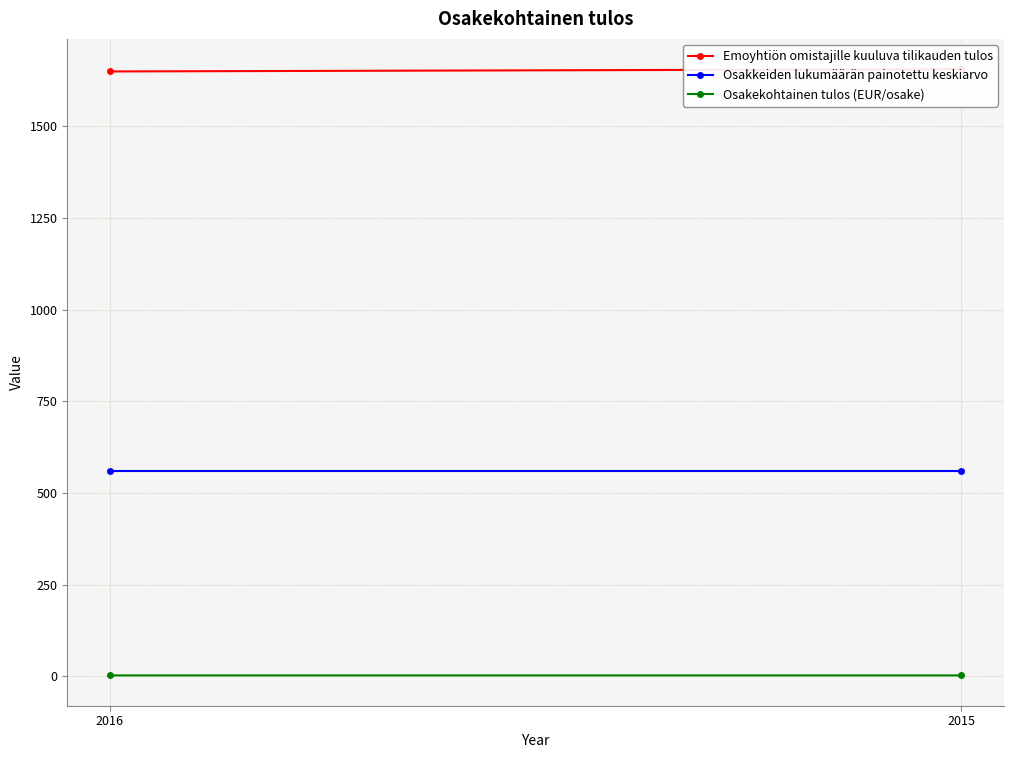

Which label corresponds to the smallest value in the chart?

2016